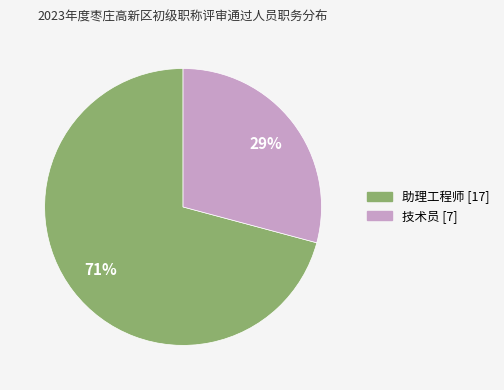

How many segments does this pie chart have?

2